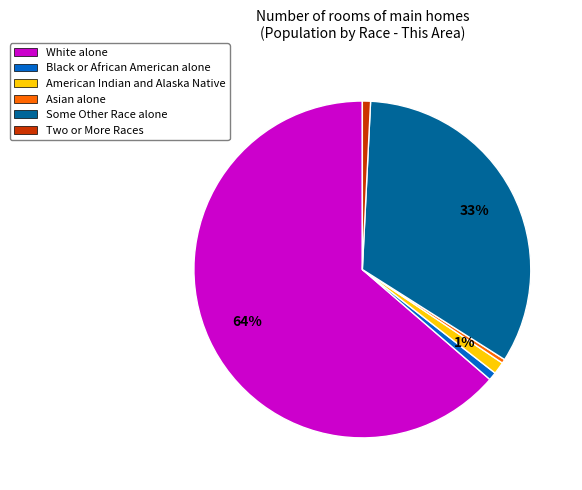

Between American Indian and Alaska Native and Some Other Race alone, which is larger?

Some Other Race alone